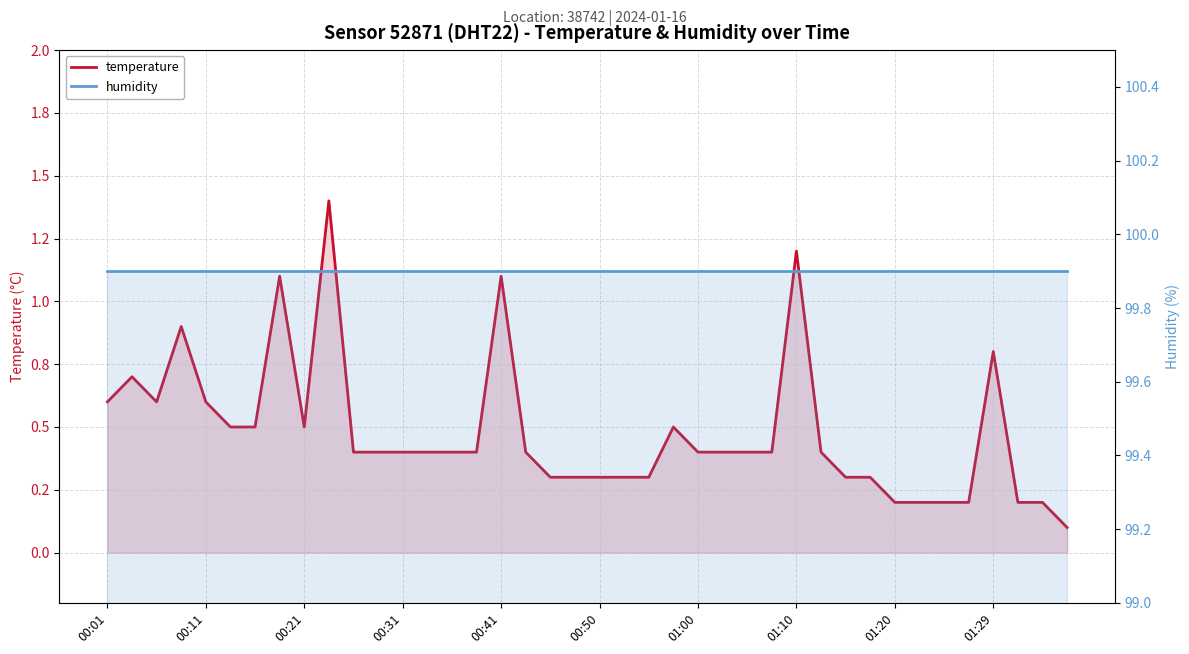

In temperature, how many points are lower than both neighbors (excluding endpoints)?

2